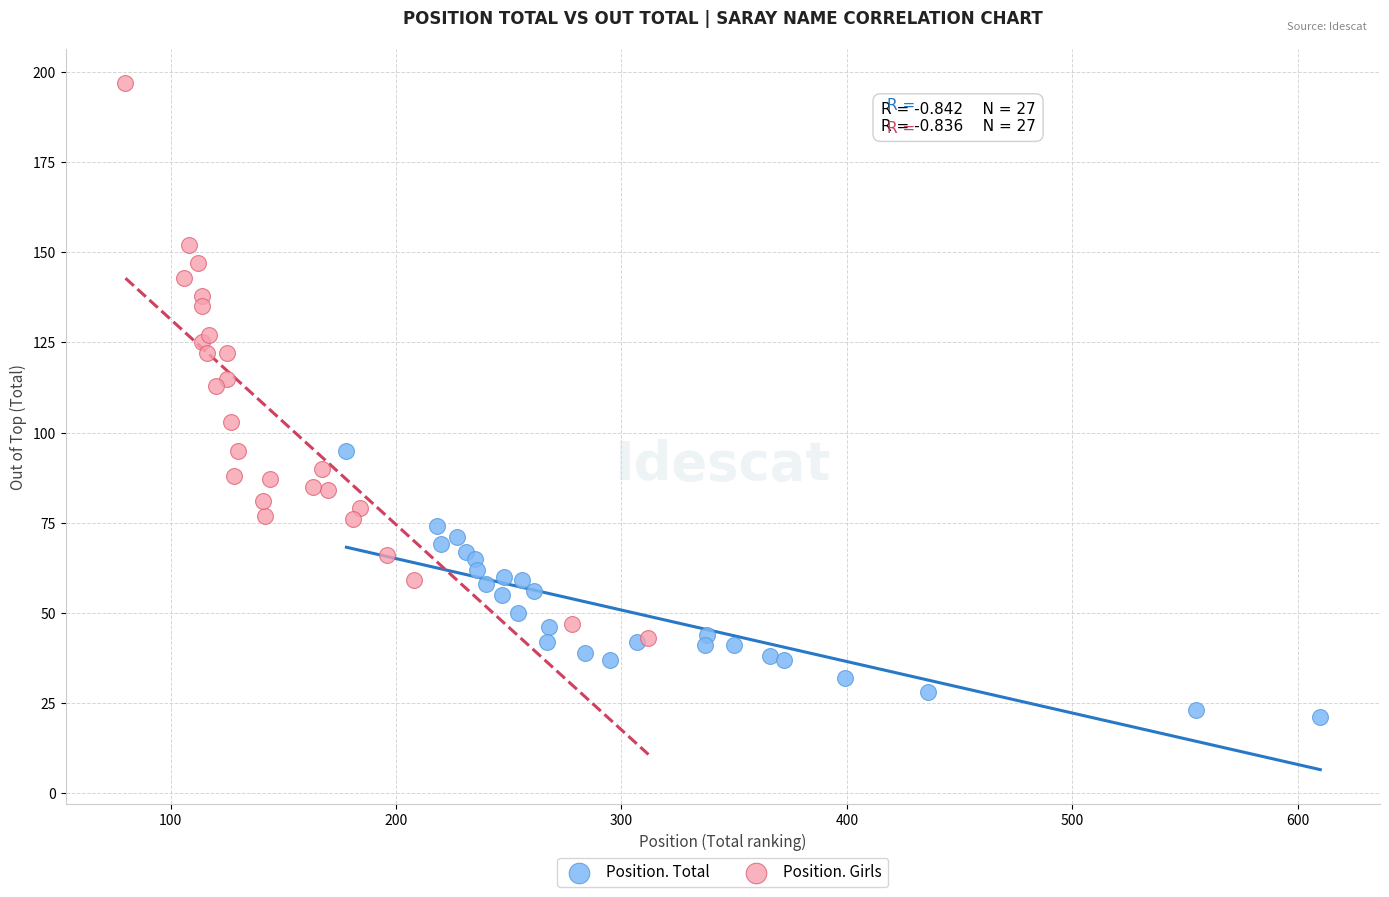

Which series contains the highest Y value?

Position. Girls